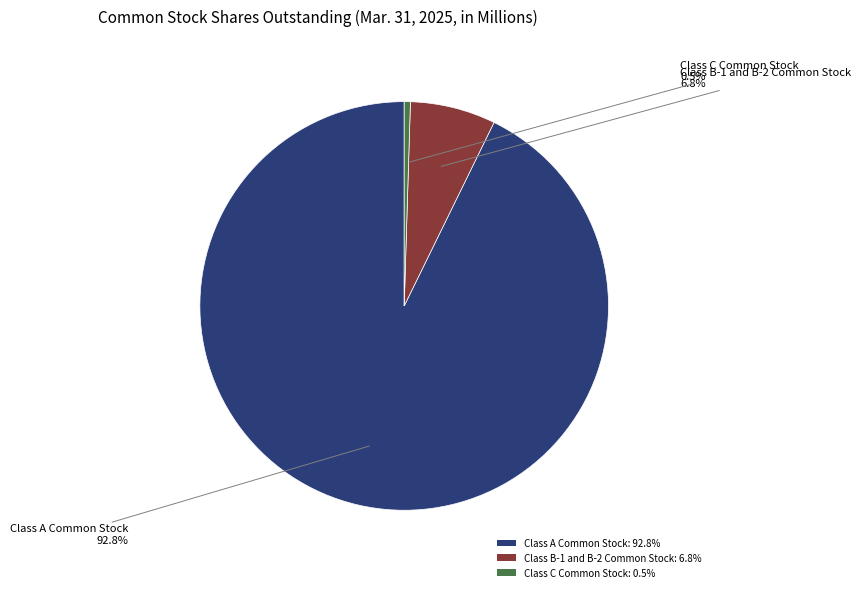

Is the sum of Class B-1 and B-2 Common Stock: 6.8% and Class C Common Stock: 0.5% greater than half?

No